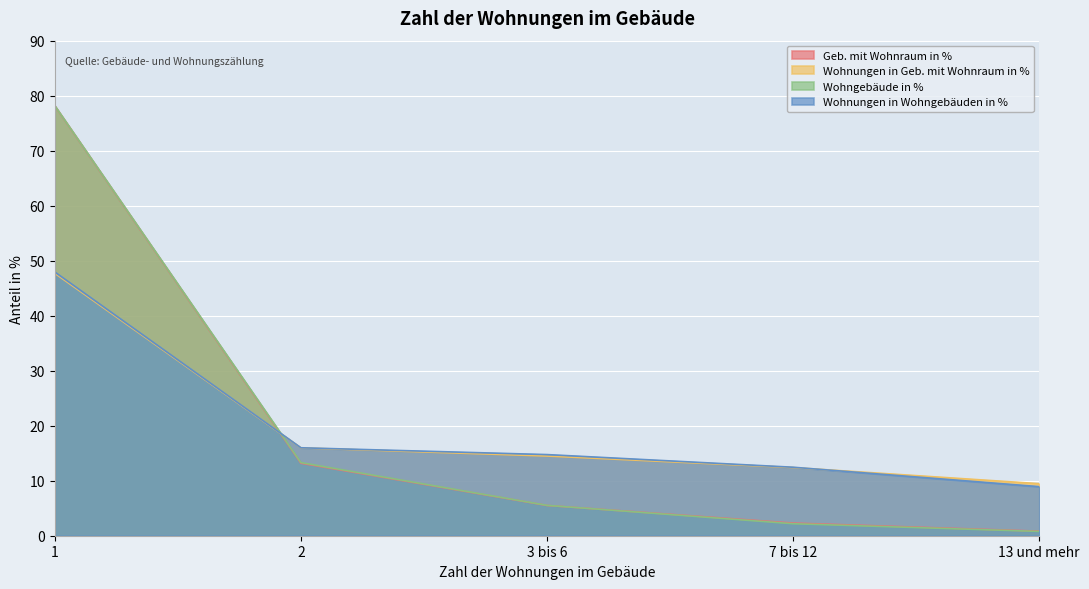

Which category has the lowest value in the Wohnungen in Geb. mit Wohnraum in % series?

13 und mehr